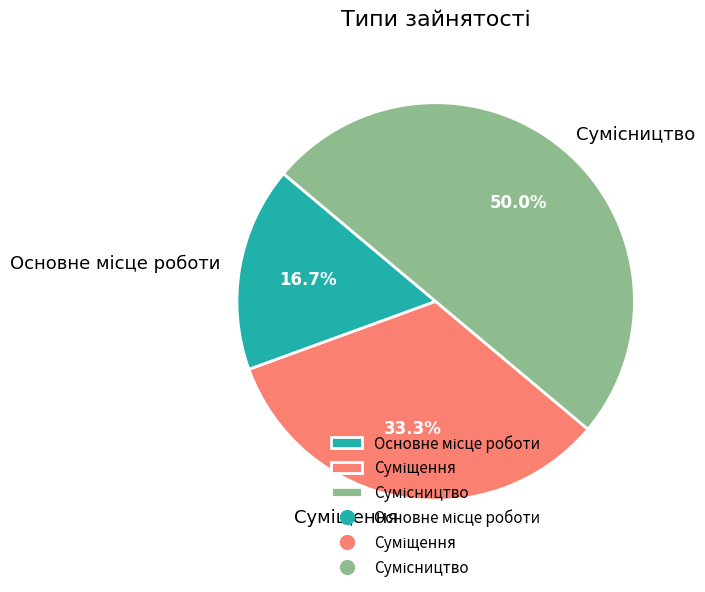

How many slices are in this pie chart?

3